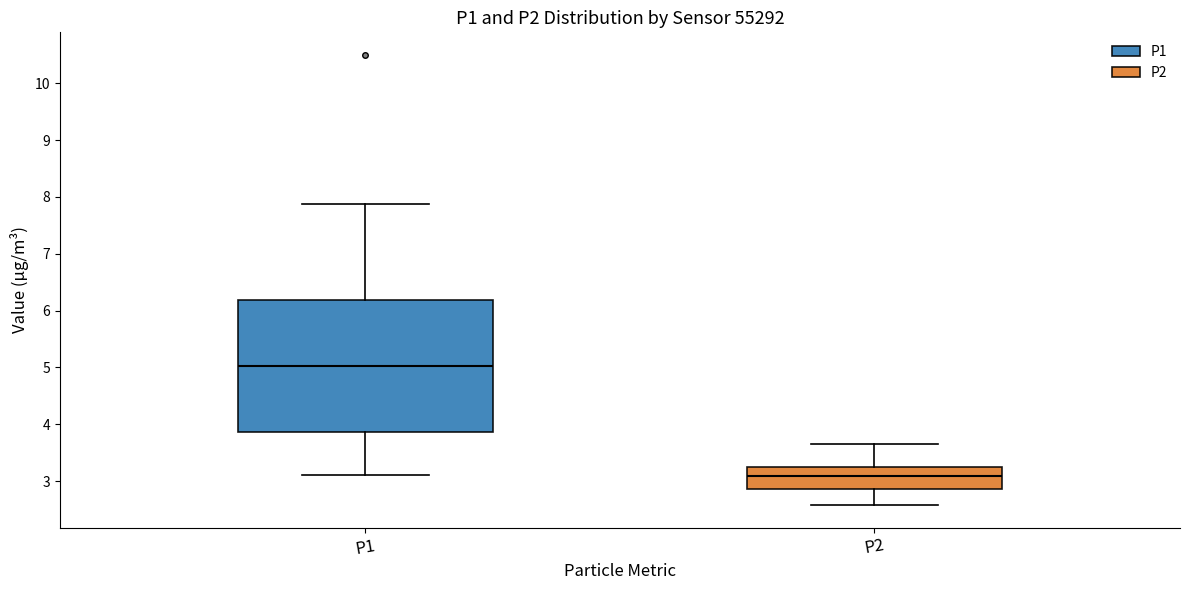

Reading left to right, read every box against the y-axis: the position of its median line, the range the box covers, and the ends of its whiskers. The values are not printed on the chart, so give them approximately, as read against the axis.

P1: median 5.0, box 3.9 to 6.2, whiskers 3.1 to 7.9
P2: median 3.1, box 2.9 to 3.3, whiskers 2.6 to 3.7